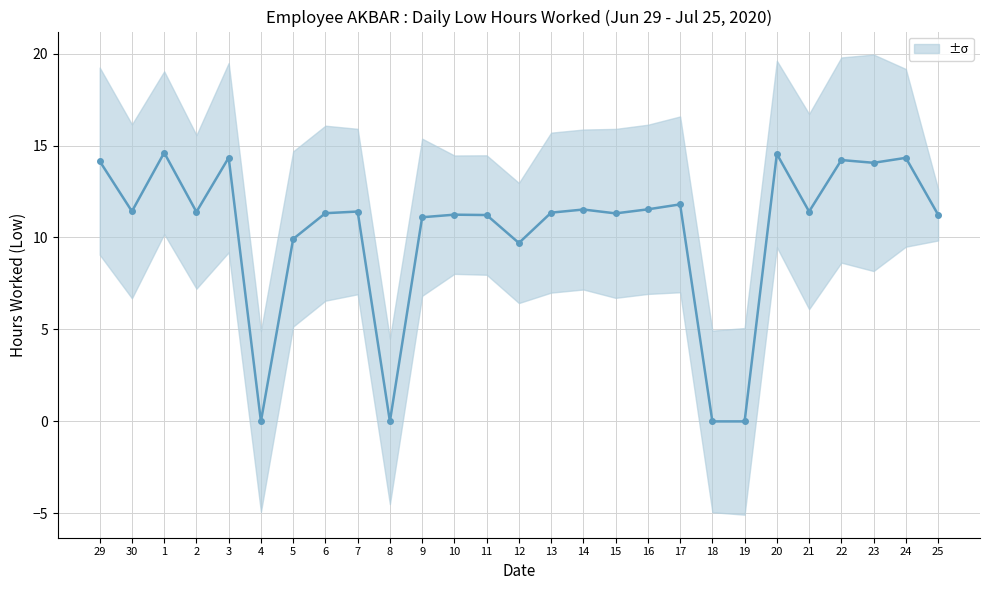

How many points are higher than both their immediate neighbors (excluding endpoints)?

9